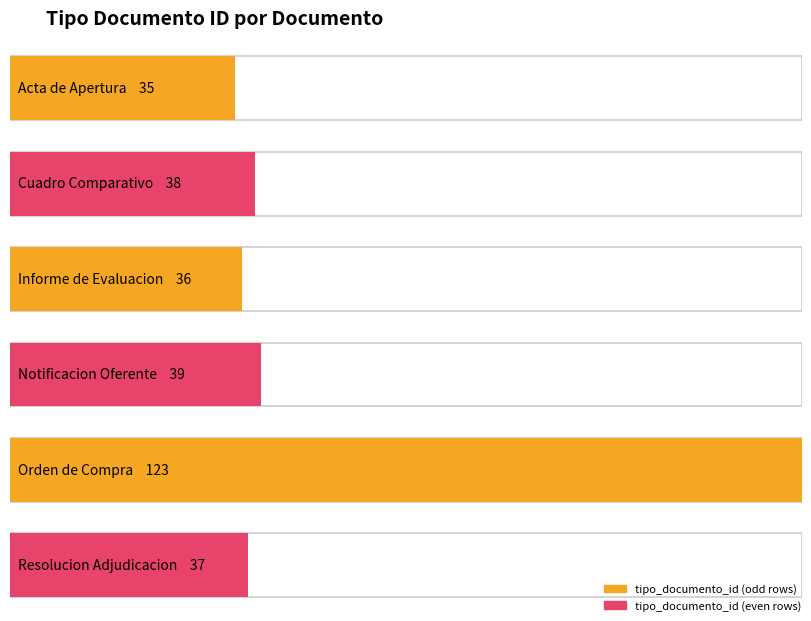

Which category has the lowest value across all series?

Acta de Apertura